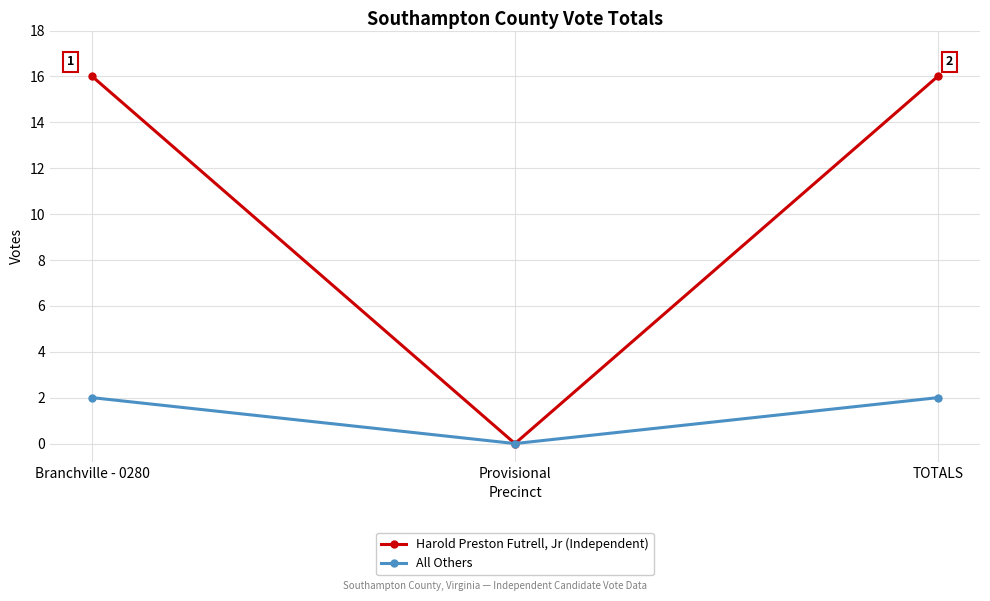

What is the label of the 1st point from the left?

Branchville - 0280